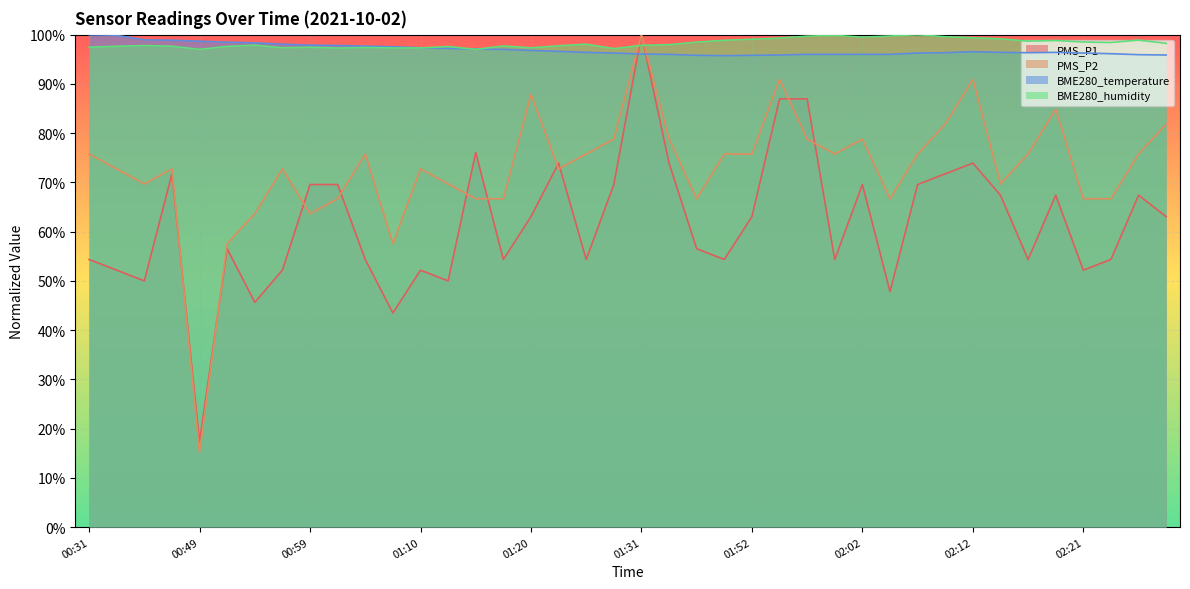

What is the spread (max minus min) of values at 02:21?

46.3